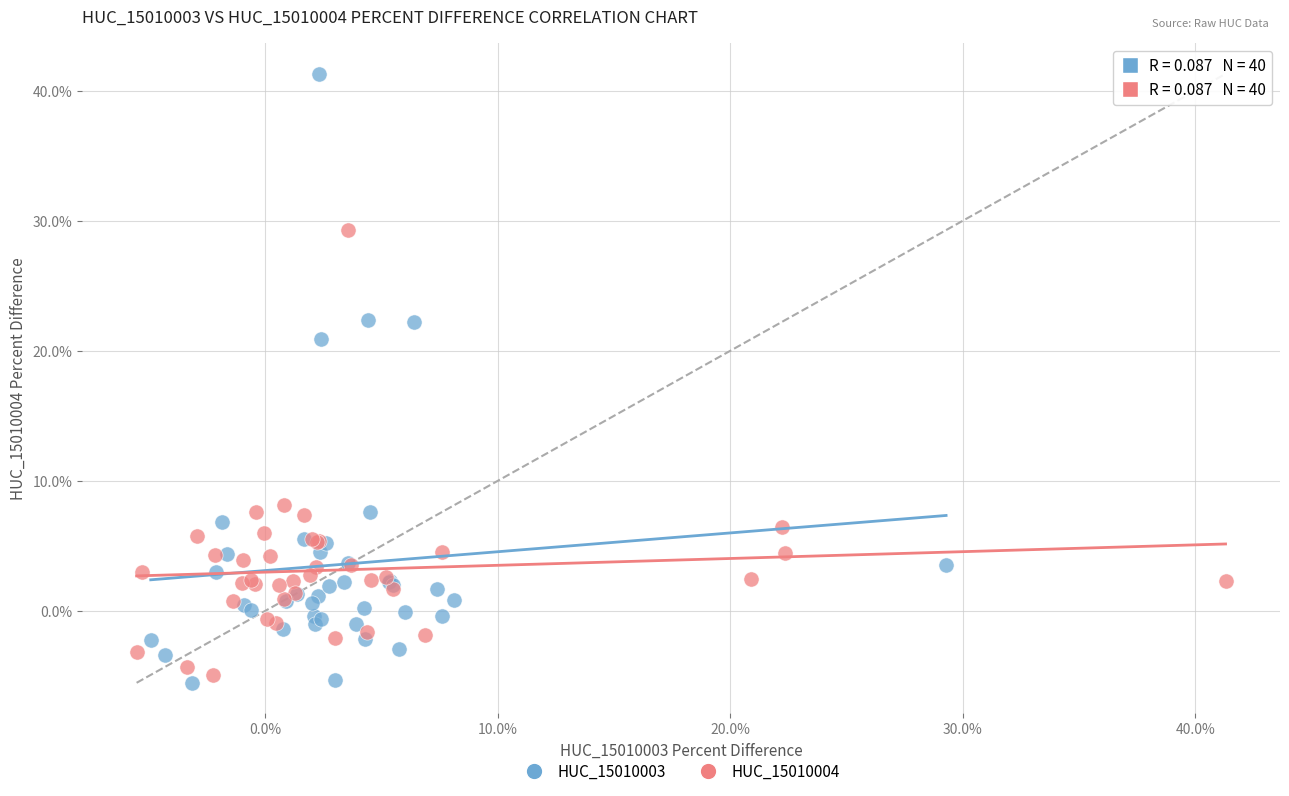

Which series contains the highest Y value?

HUC_15010003